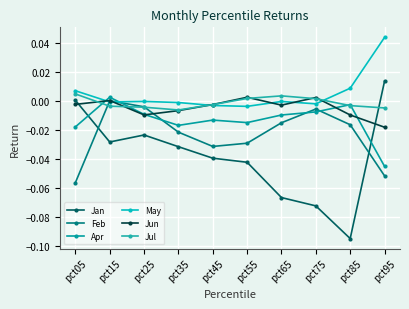

Where is Feb nearest to the value 0?

pct15